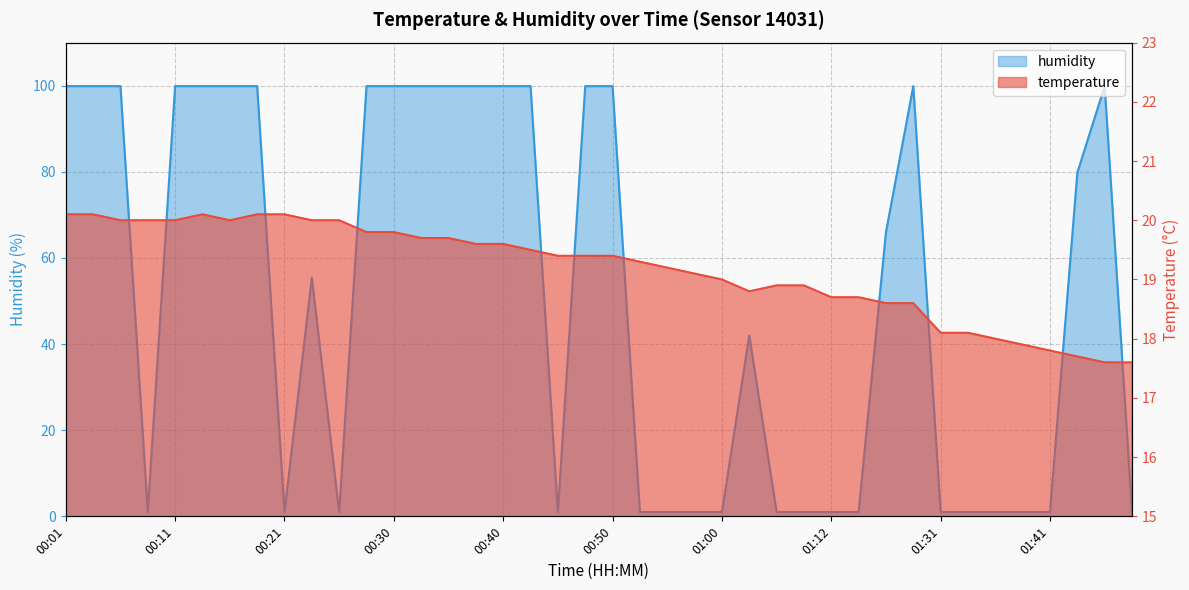

Count the number of categories in the chart.

40